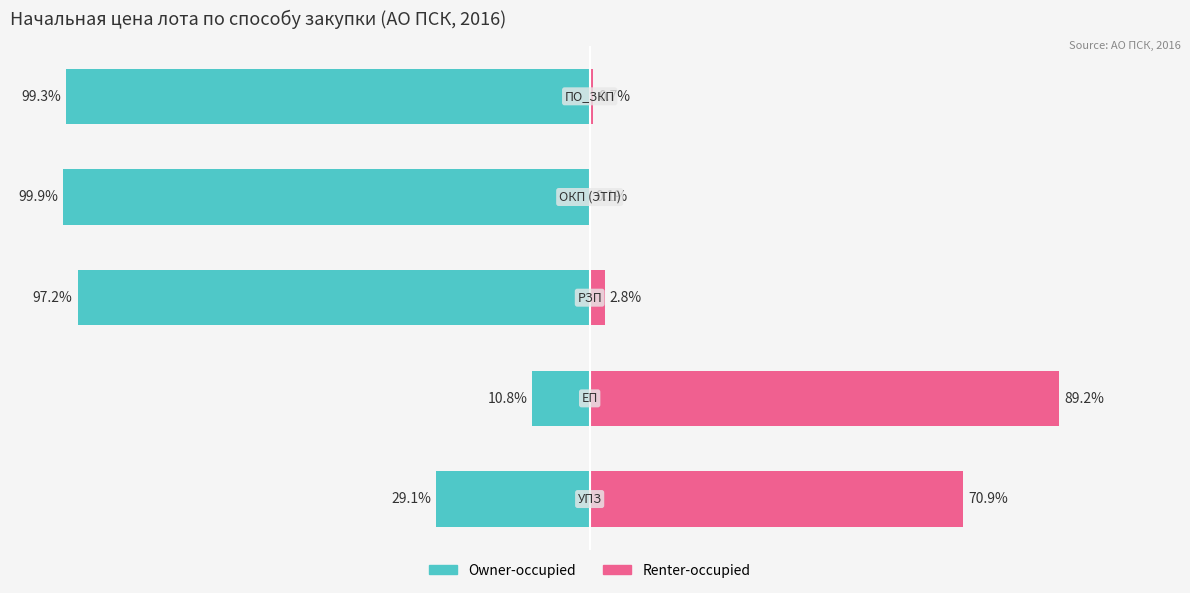

Does the chart contain any negative values?

Yes